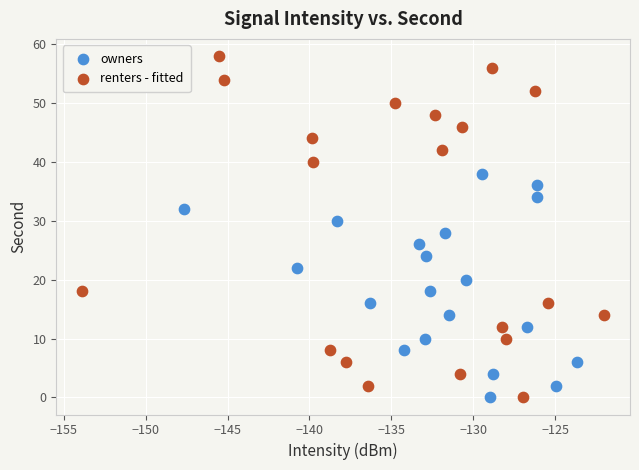

Which series has the largest Y range (max minus min)?

renters - fitted